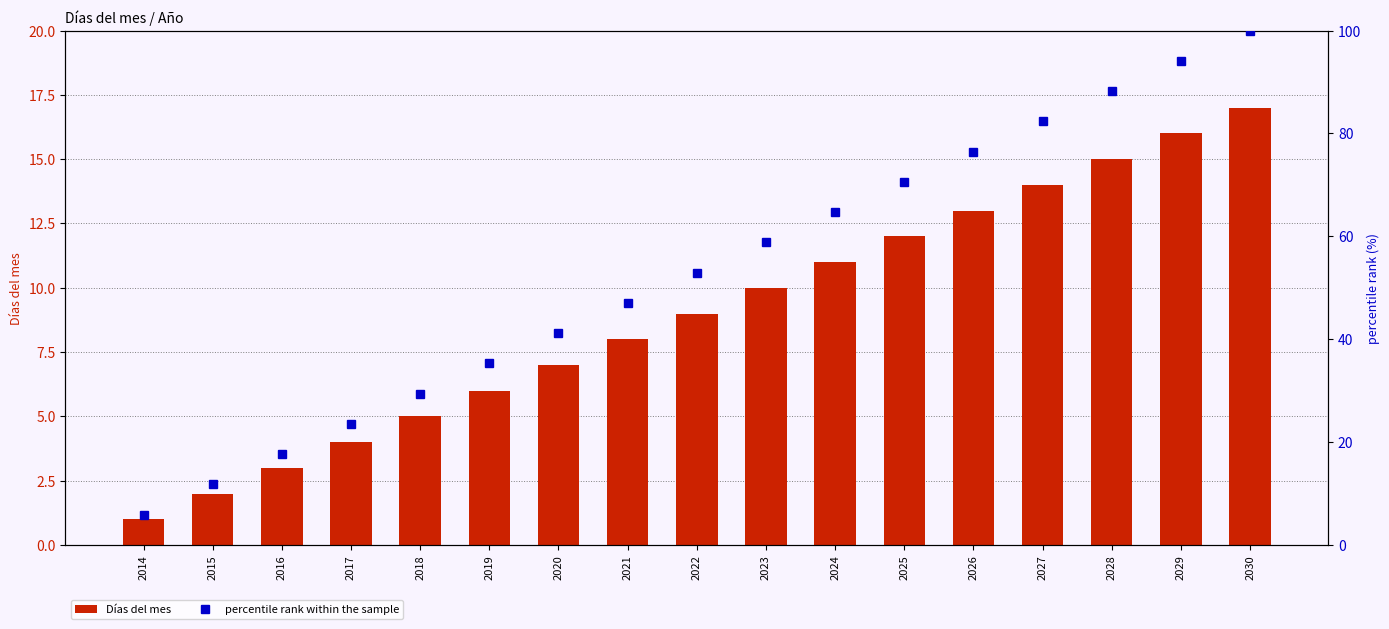

Is it true that Días del mes equals 9.7 at 2029?

False